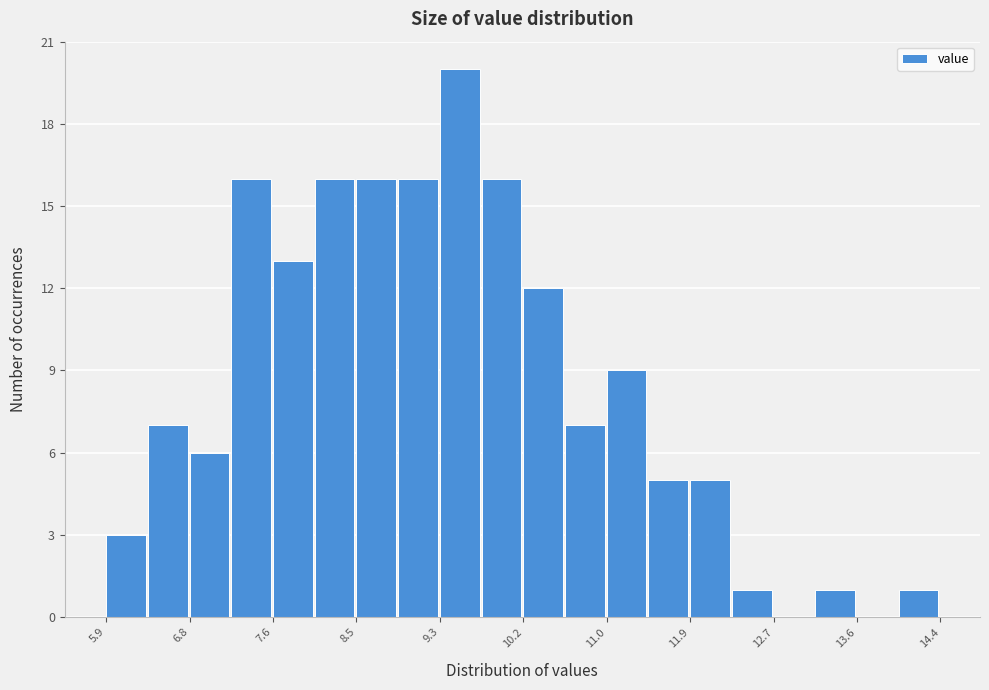

Reading left to right, list every bar in this chart as the range it spans on the x-axis followed by its height. Neither the bar edges nor the heights are printed on the chart, so give them approximately, as read against the axes.

5.9 to 6.3: 3
6.3 to 6.8: 7
6.8 to 7.2: 6
7.2 to 7.6: 16
7.6 to 8.0: 13
8.0 to 8.5: 16
8.5 to 8.9: 16
8.9 to 9.3: 16
9.3 to 9.7: 20
9.7 to 10.2: 16
10.2 to 10.6: 12
10.6 to 11.0: 7
11.0 to 11.5: 9
11.5 to 11.9: 5
11.9 to 12.3: 5
12.3 to 12.7: 1
12.7 to 13.2: 0
13.2 to 13.6: 1
13.6 to 14.0: 0
14.0 to 14.4: 1